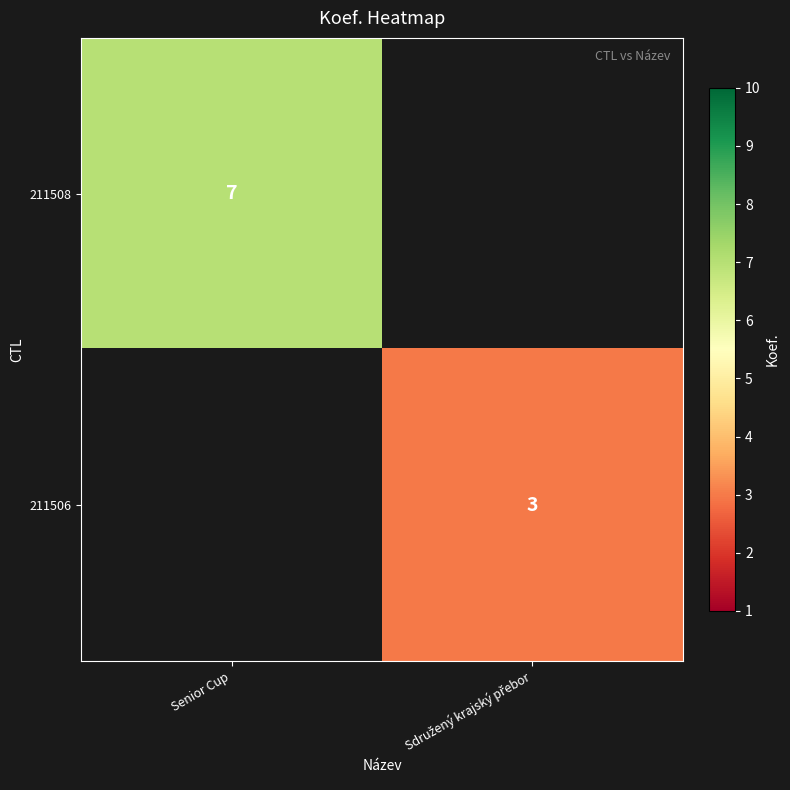

Count the number of data series in this chart.

2